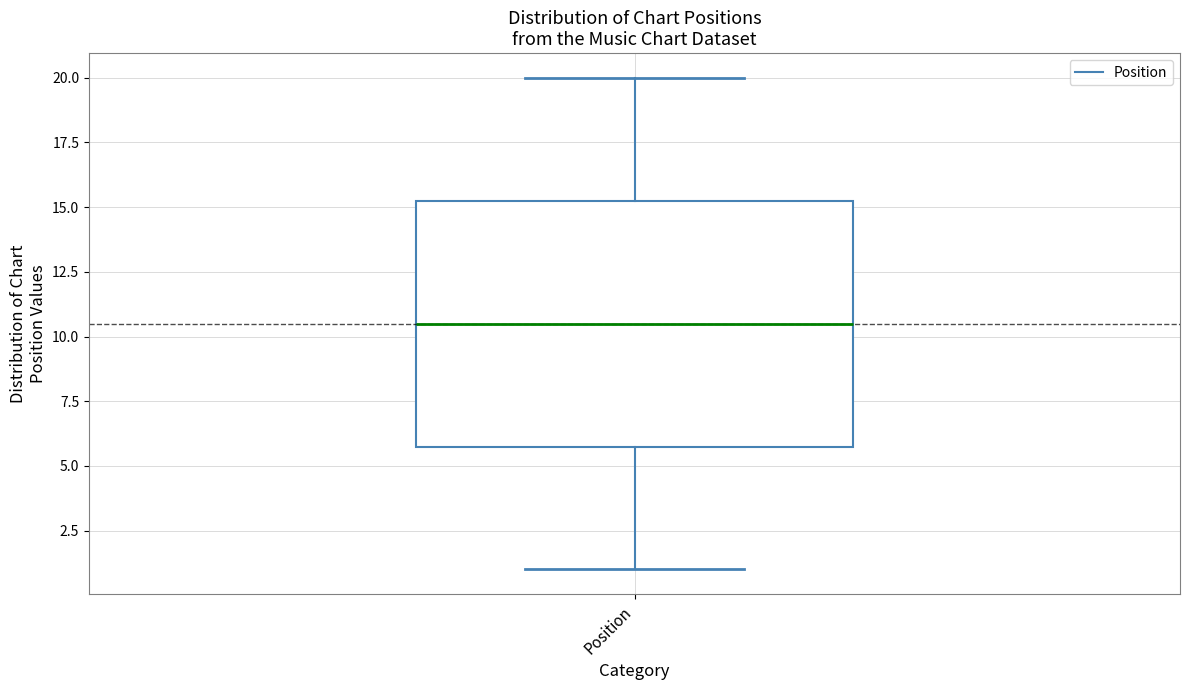

Read this box plot against the y-axis: the position of the median line, the range covered by the box, and the ends of both whiskers. The values are not printed on the chart, so give them approximately, as read against the axis.

median 10.5, box 6.0 to 15.5, whiskers 1.0 to 20.0